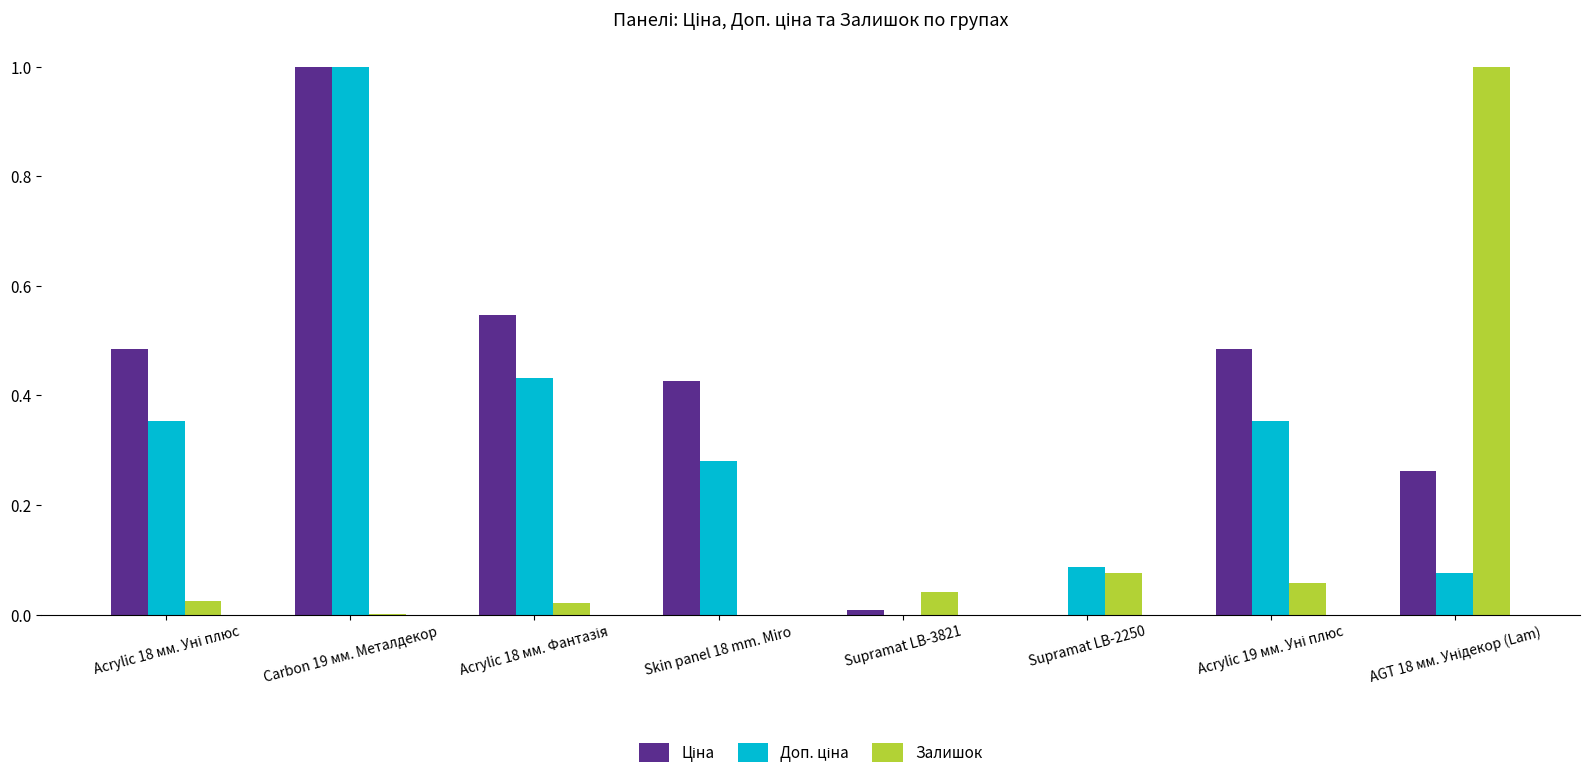

What is the highest value of the Залишок series?

1.0